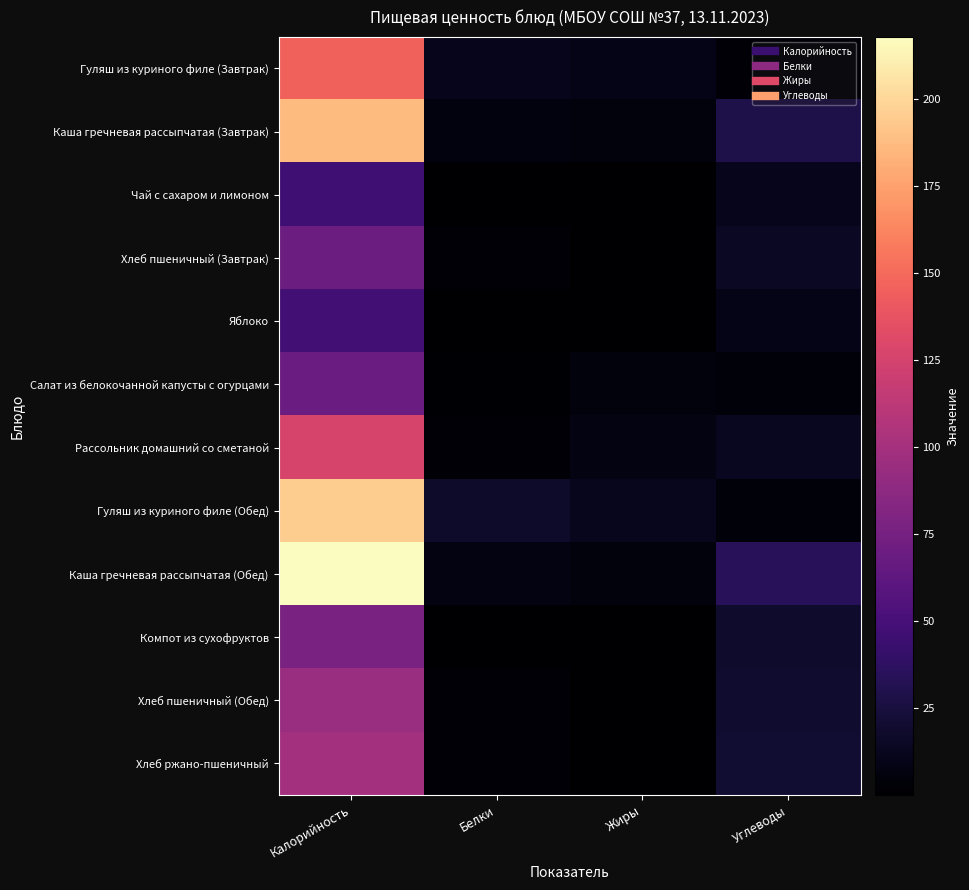

Which has a higher value, Белки or Жиры?

Белки